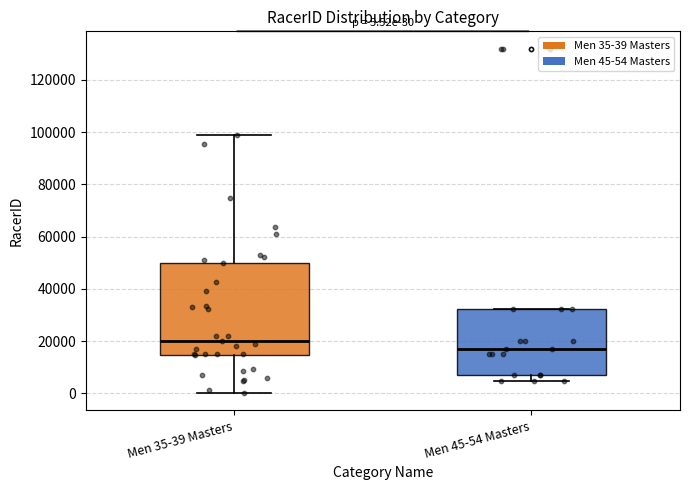

Which box has the highest median line?

Men 35-39 Masters